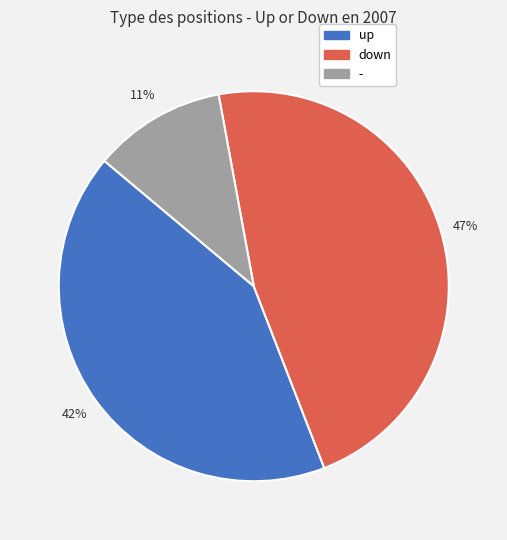

Which slice is the largest?

down